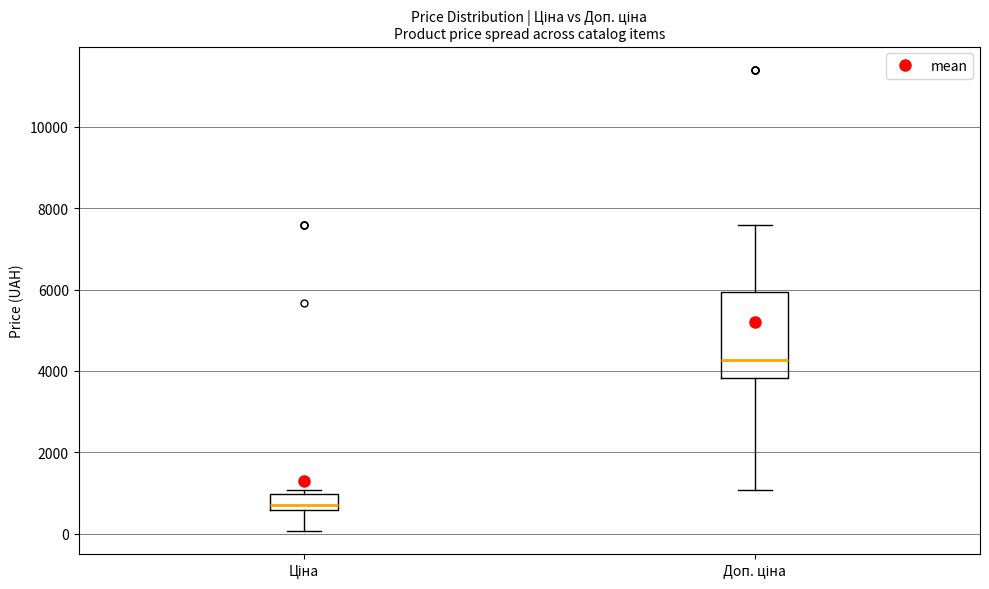

Comparing the boxes themselves (not the whiskers), which one is the tallest?

Доп. ціна